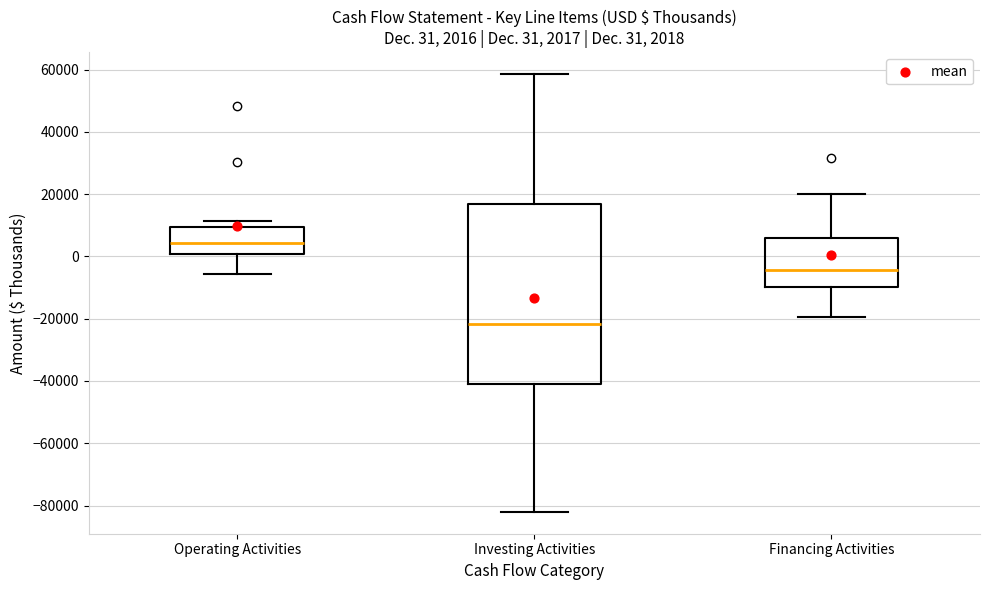

Which box has the highest median line?

Operating Activities